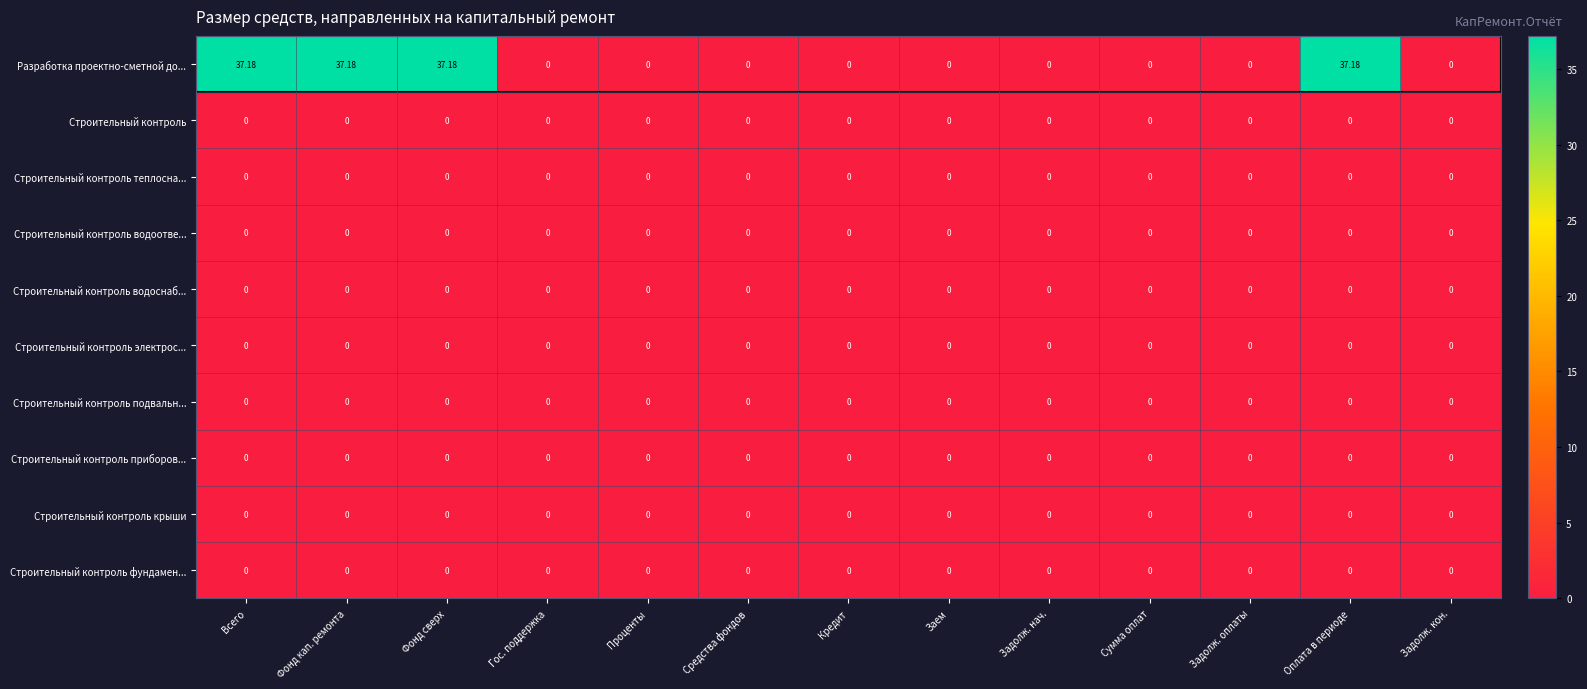

Between Задолж. оплаты and Оплата в периоде, which series saw the biggest shift?

Разработка проектно-сметной до...